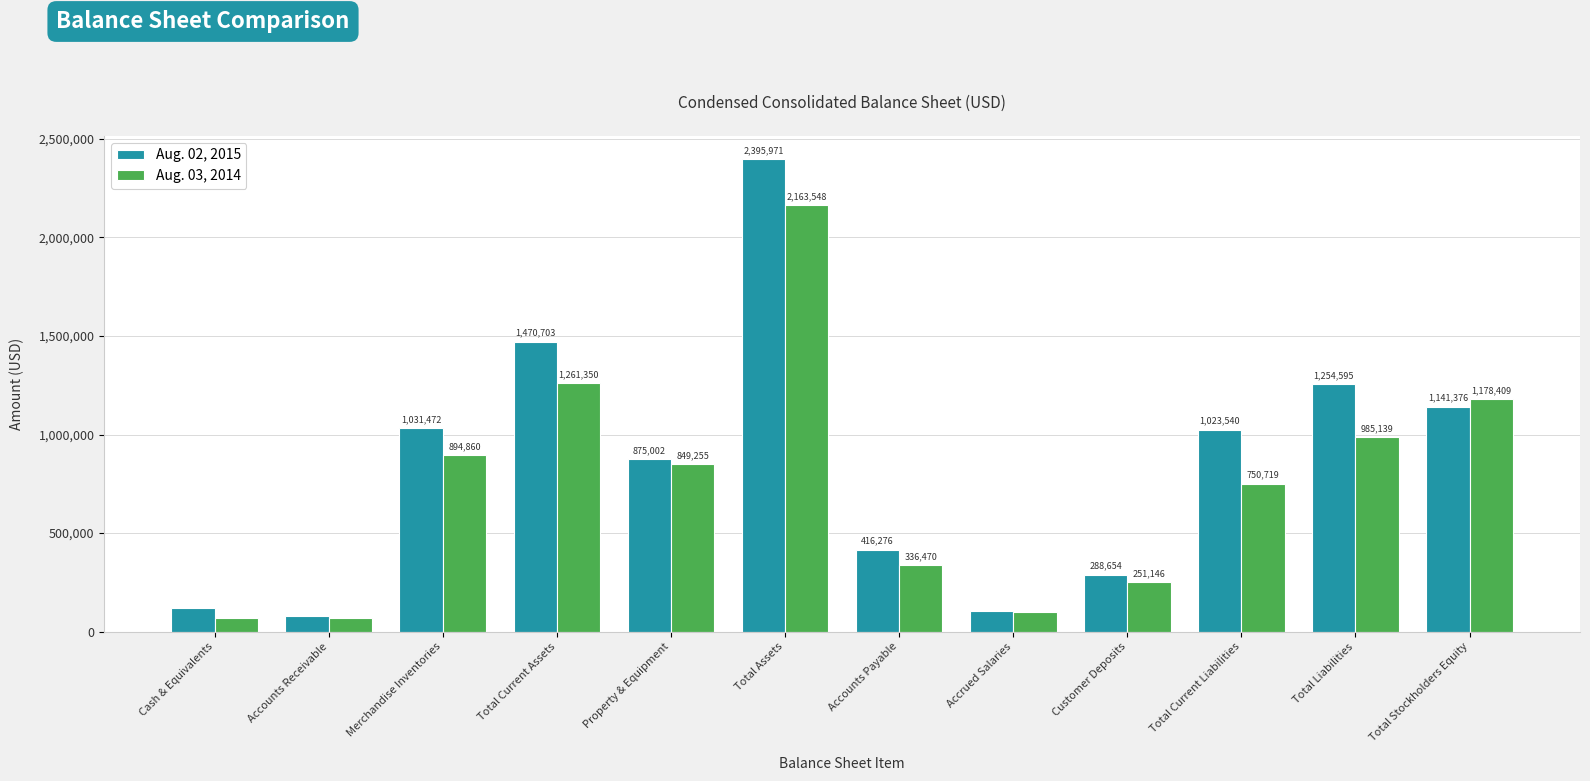

What is the smallest value displayed?

69653